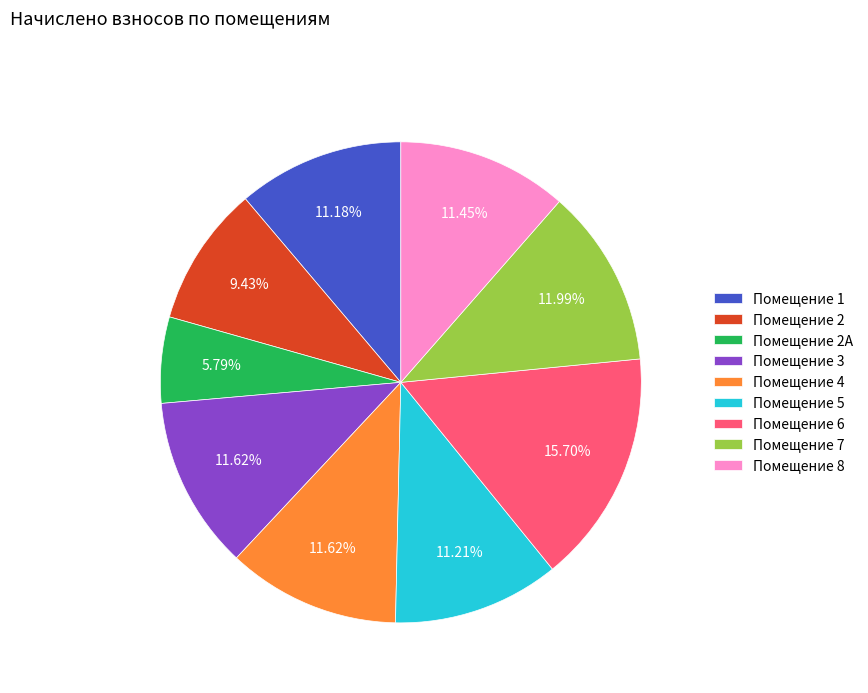

Is the sum of Помещение 5 and Помещение 1 greater than half?

No